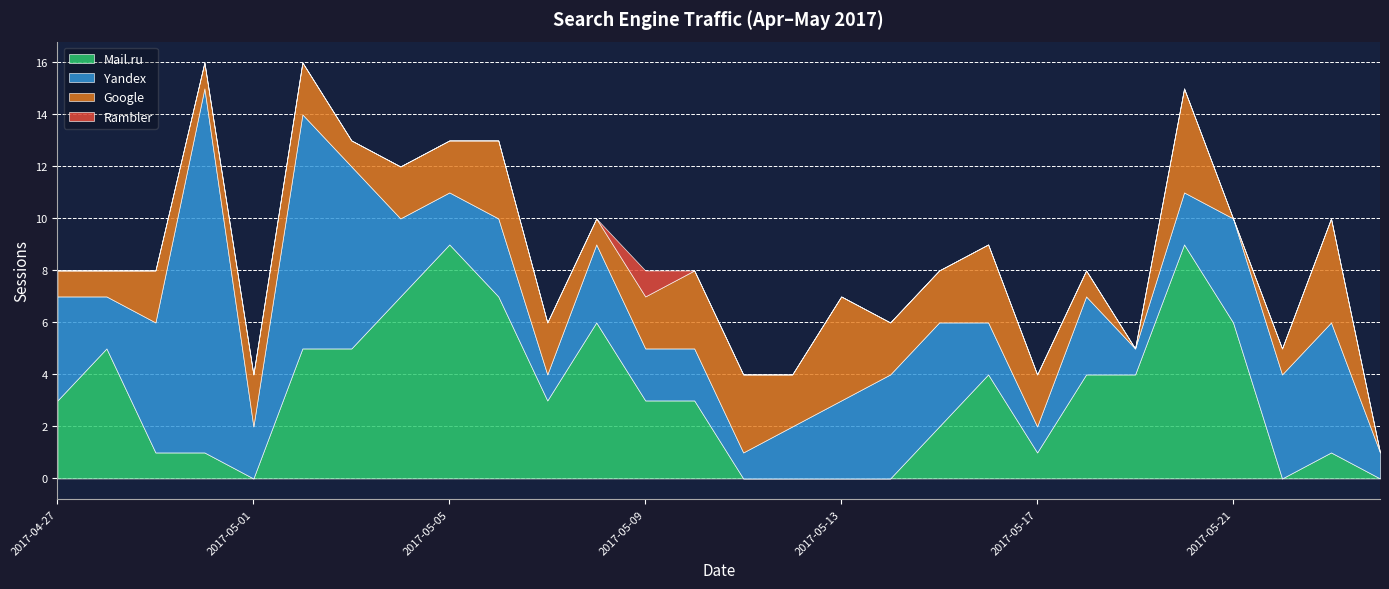

At how many categories does at least one series exceed 12?

1